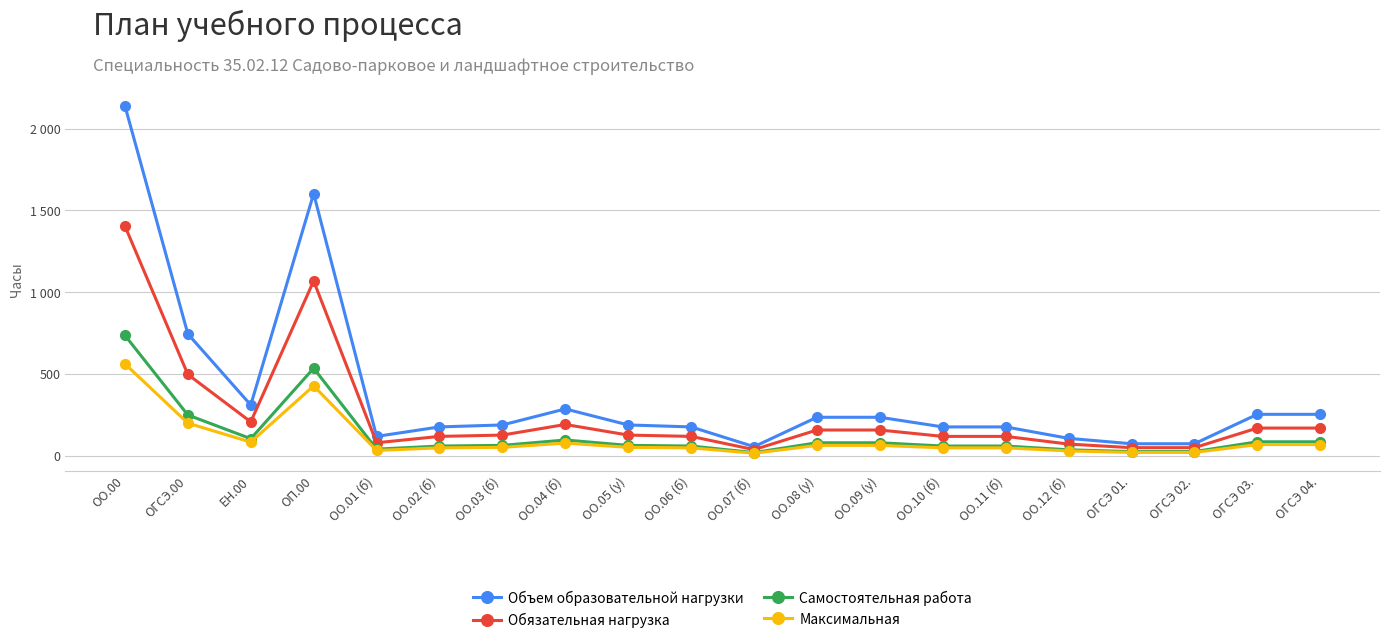

What are all the series names shown in the legend?

Объем образовательной нагрузки, Обязательная нагрузка, Самостоятельная работа, Максимальная